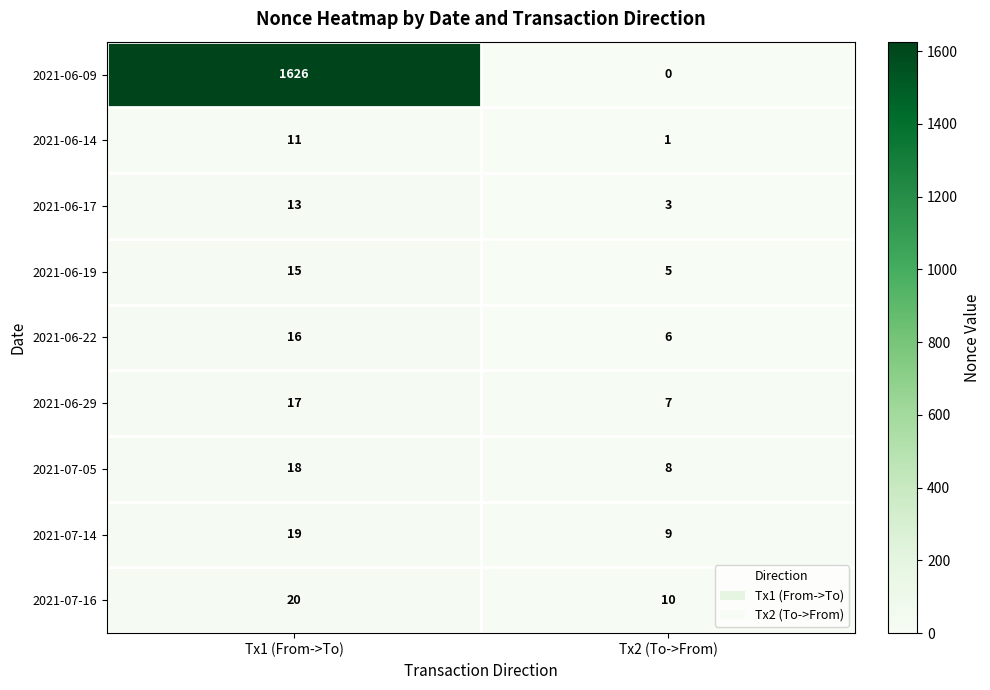

What is the total value across all series at Tx1 (From->To)?

1755